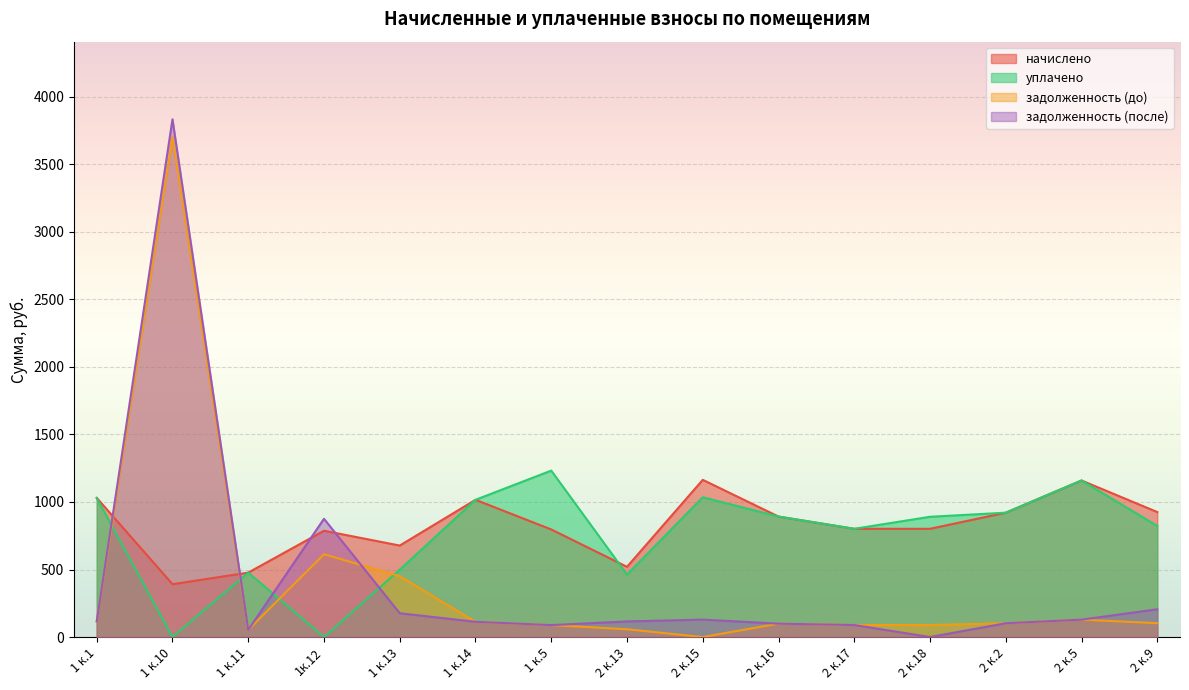

How many values in the задолженность (до) series are below 102?

7